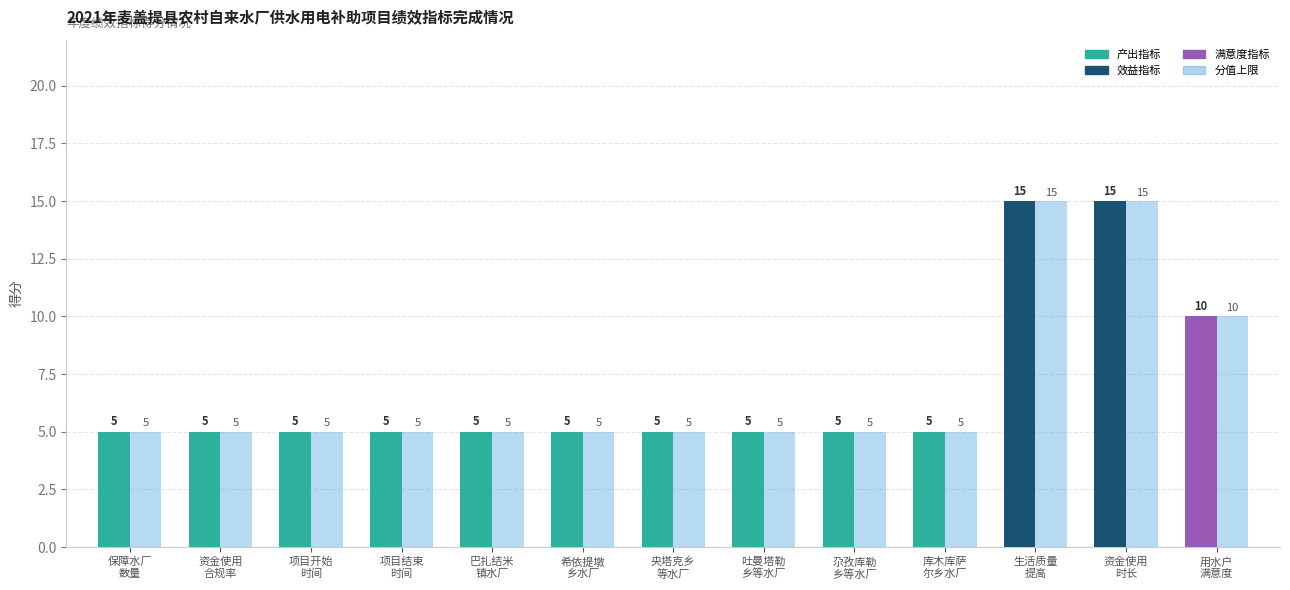

What is the greatest value displayed?

15